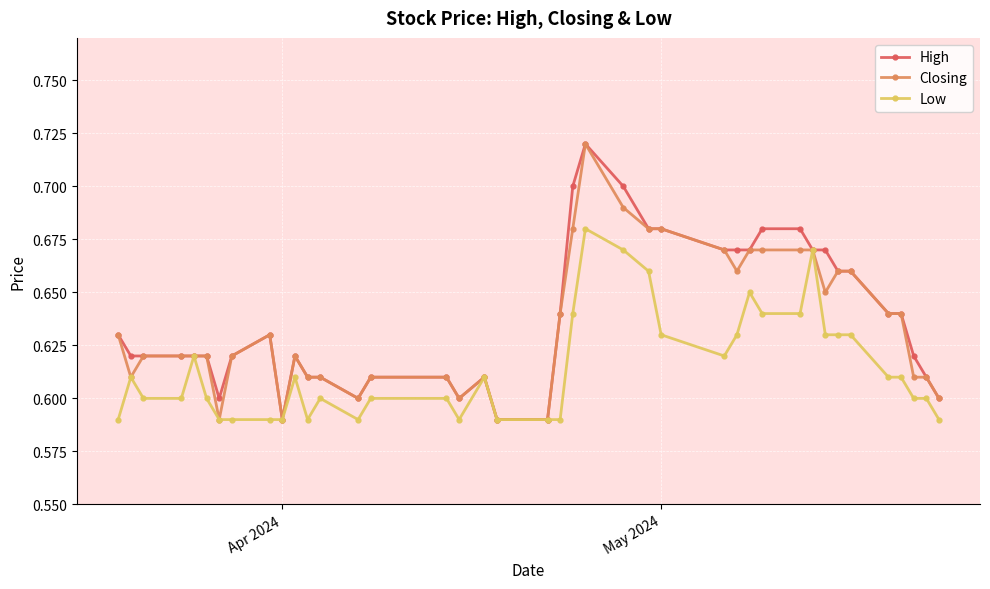

True or false: Closing has more than 2 points higher than both neighbors.

True